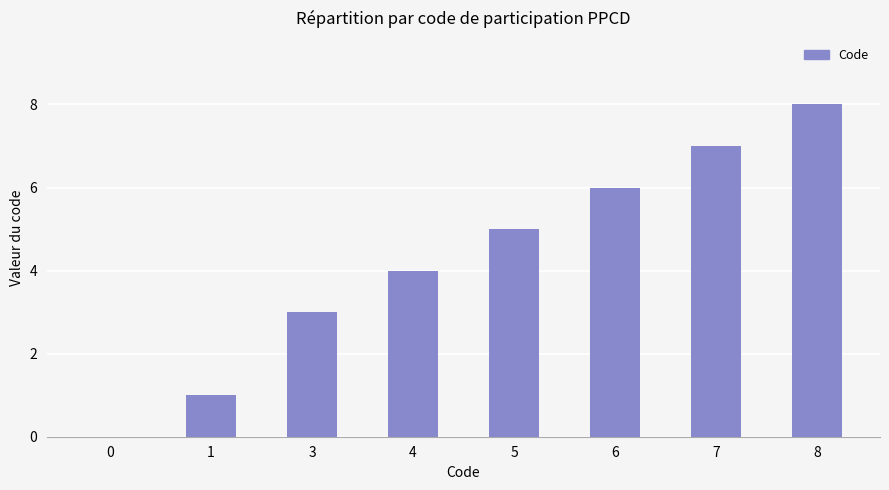

At which label is the value closest to 4?

4